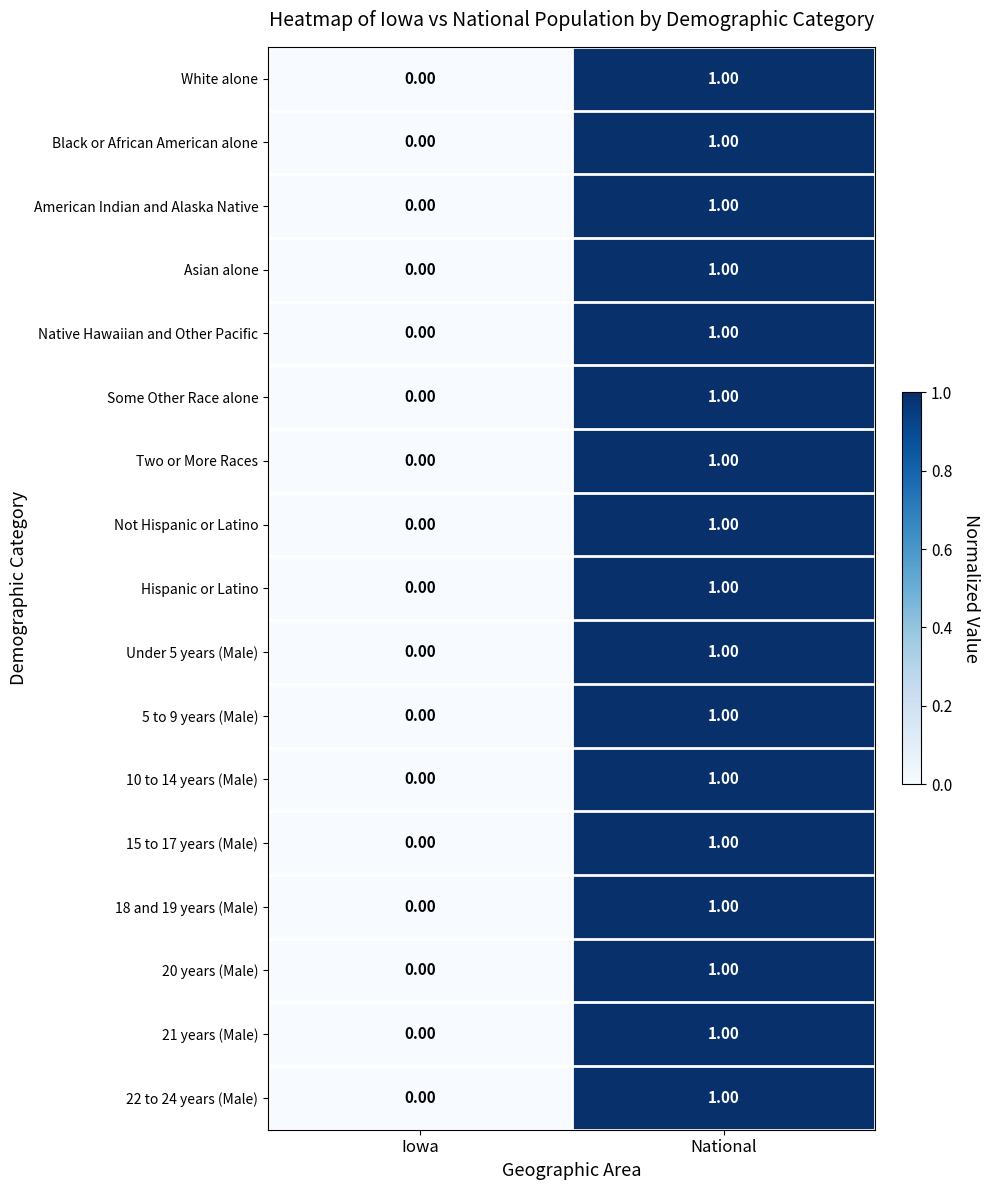

At which label is Asian alone closest to 0?

Iowa